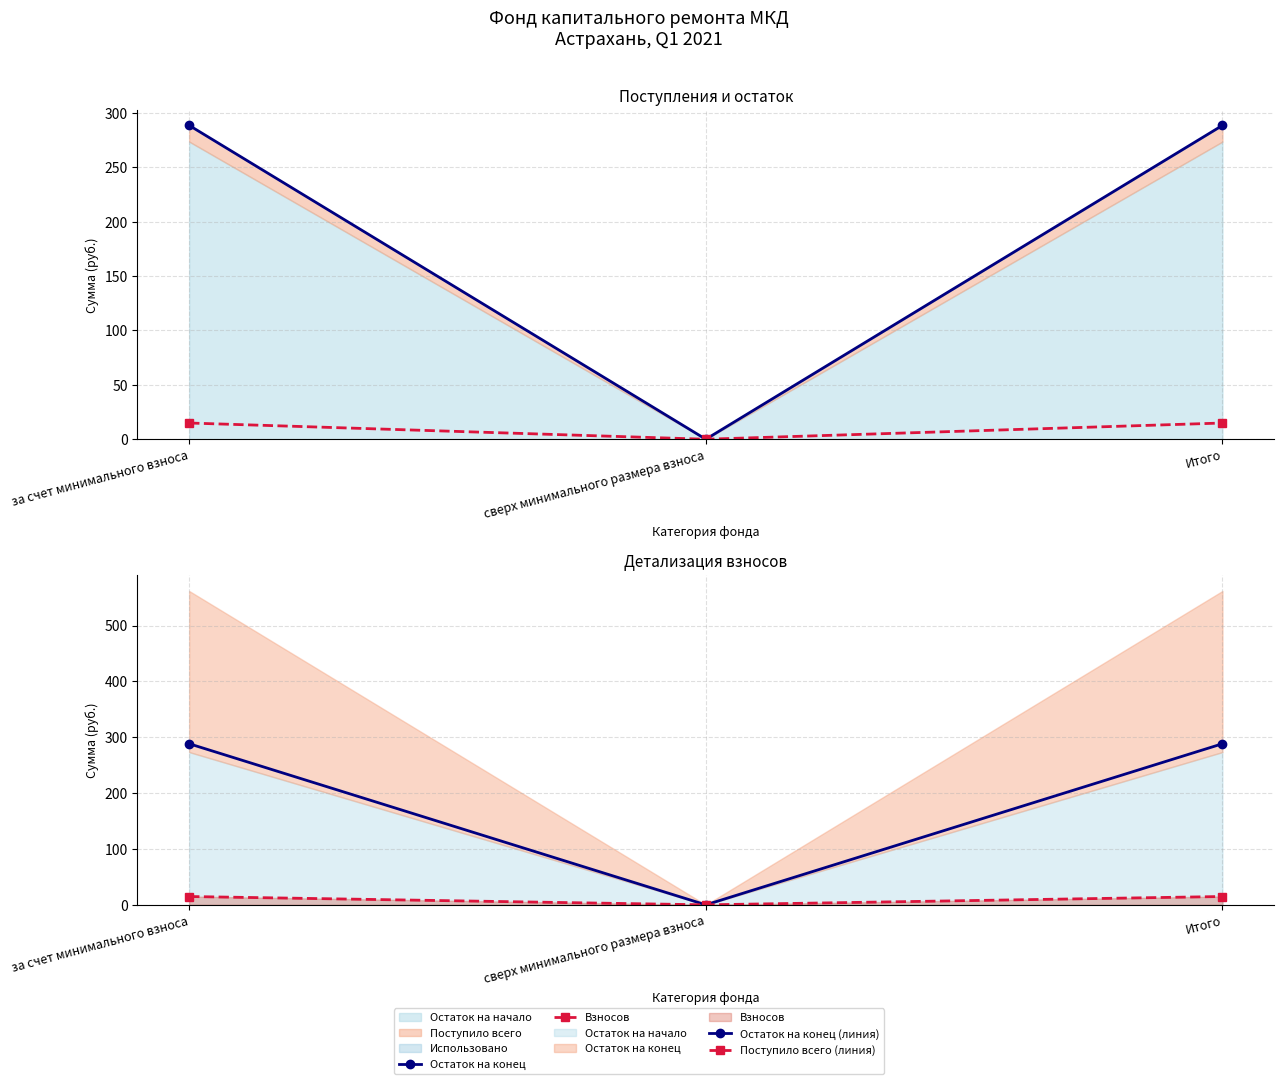

What is the maximum value for Остаток на конец?

288.4